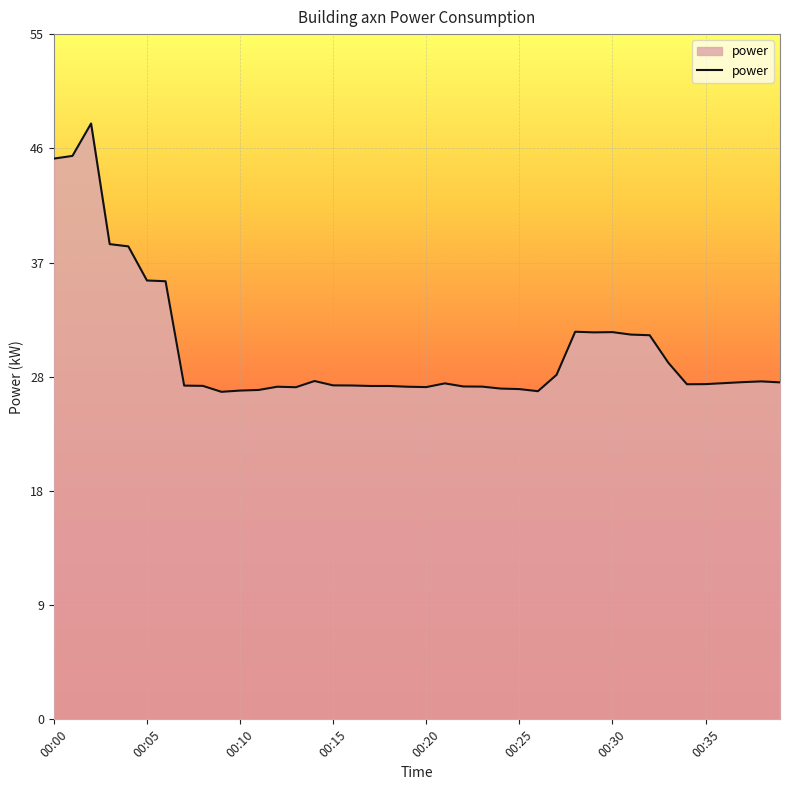

What is the greatest value displayed?

48.0